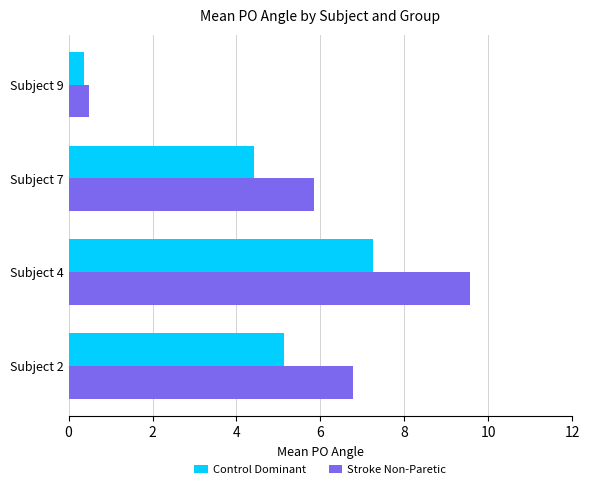

Which series has the largest total across all categories?

Stroke Non-Paretic